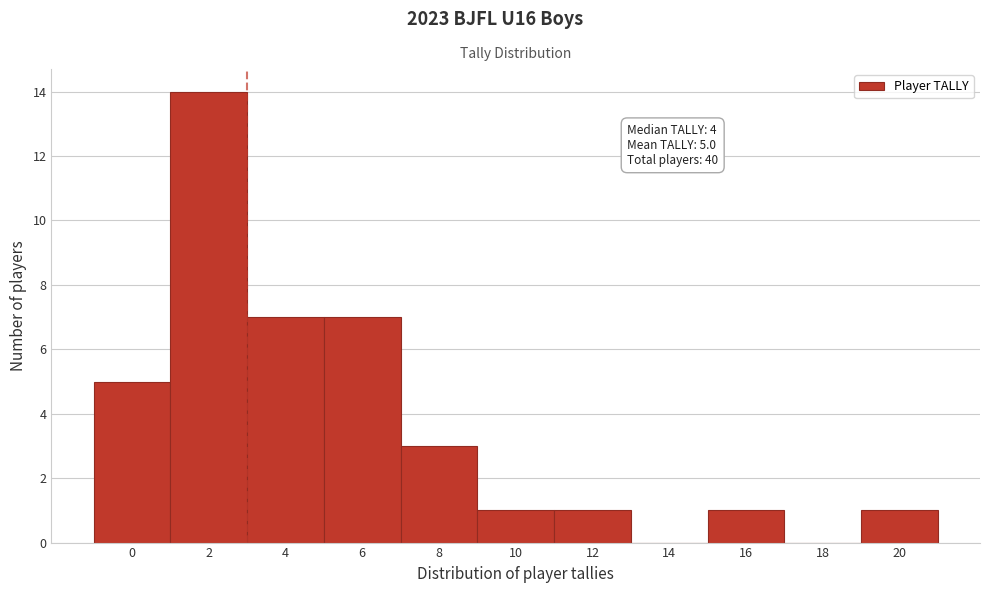

Reading left to right, transcribe all the data shown in this chart.

0=5	2=14	4=7	6=7	8=3	10=1	12=1	14=0	16=1	18=0	20=1